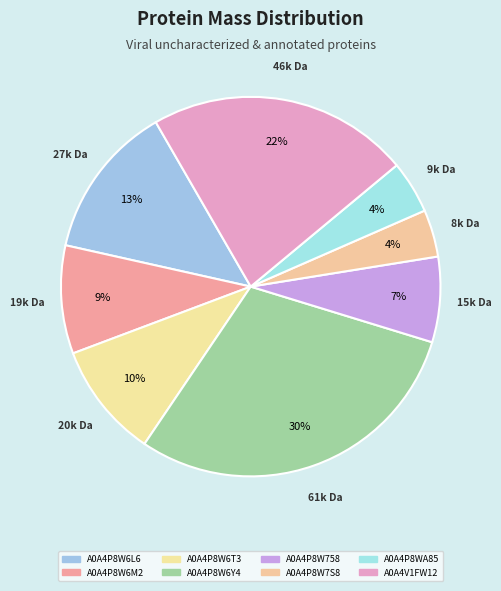

What percentage is the A0A4P8WA85 slice, to the nearest percent?

4%